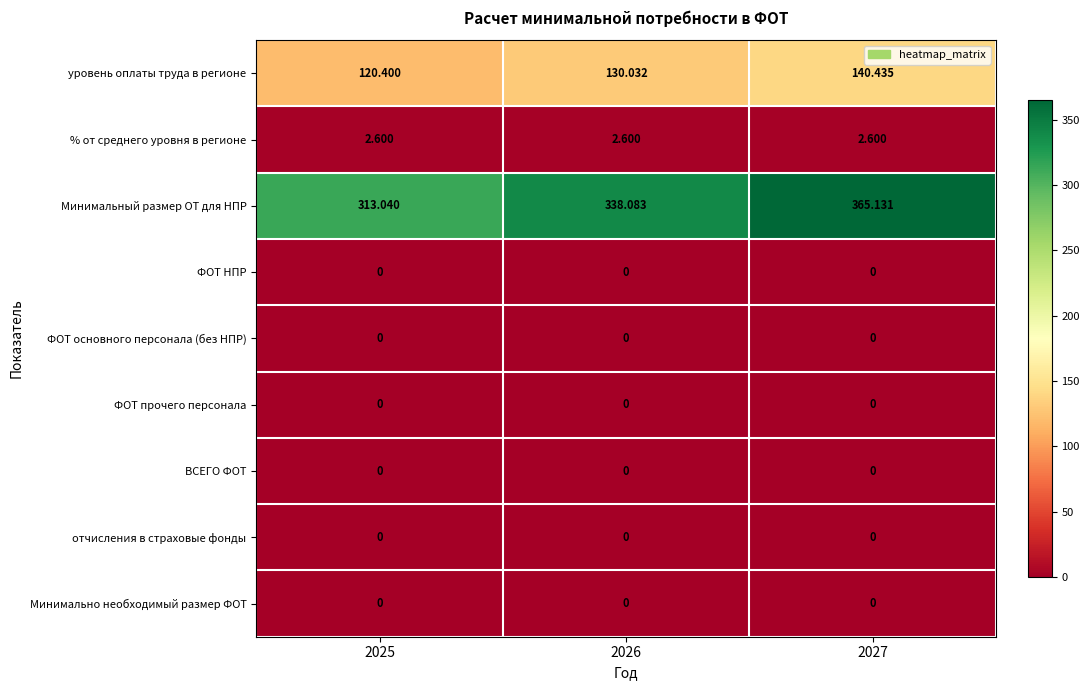

Between 2025 and 2026, which series saw the biggest shift?

Минимальный размер ОТ для НПР